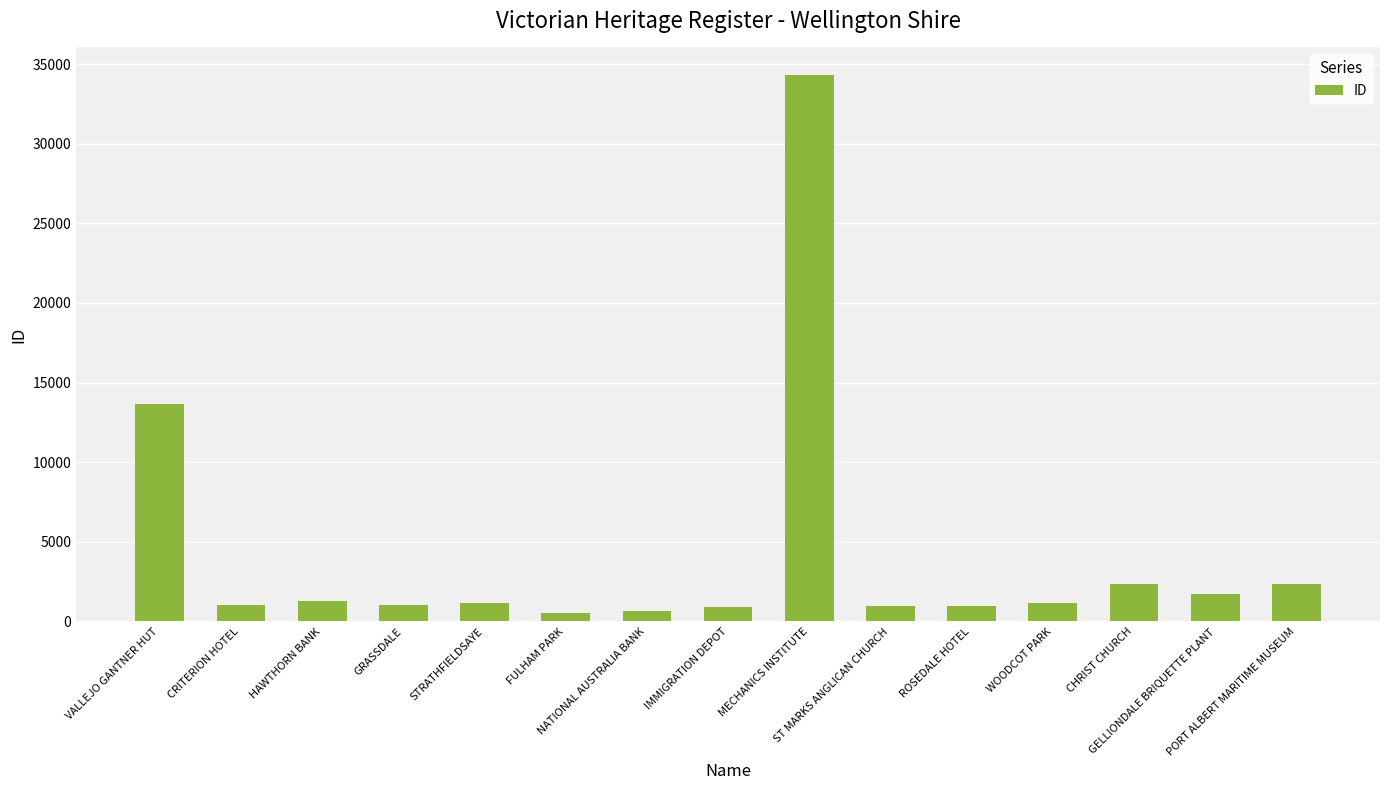

What is the approximate value at MECHANICS INSTITUTE?

34328